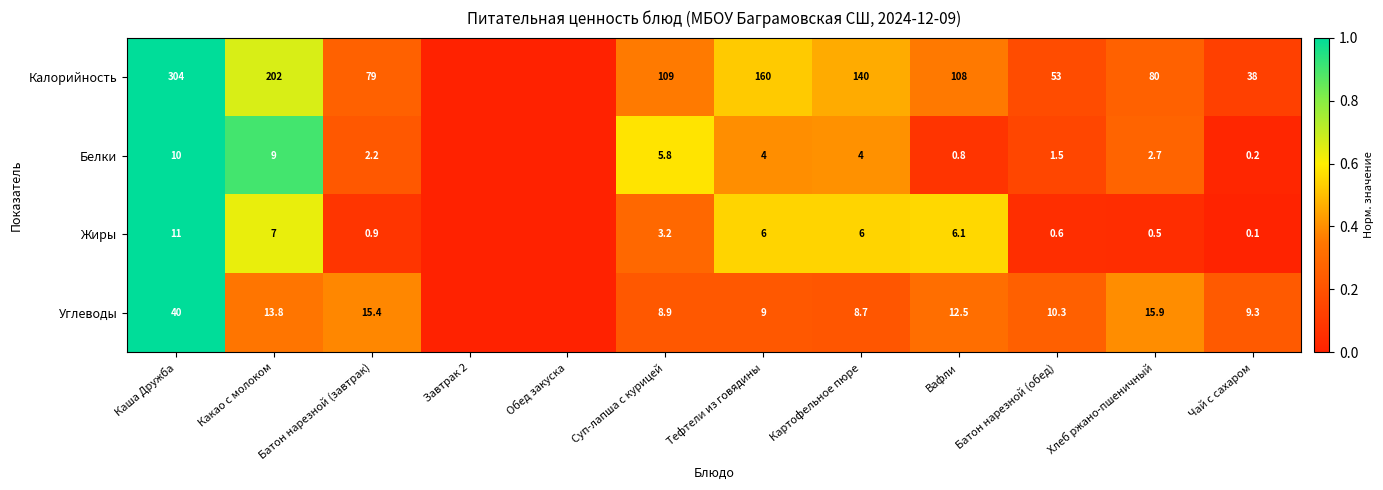

At Суп-лапша с курицей, list the series in order from smallest to largest.

Жиры, Белки, Углеводы, Калорийность